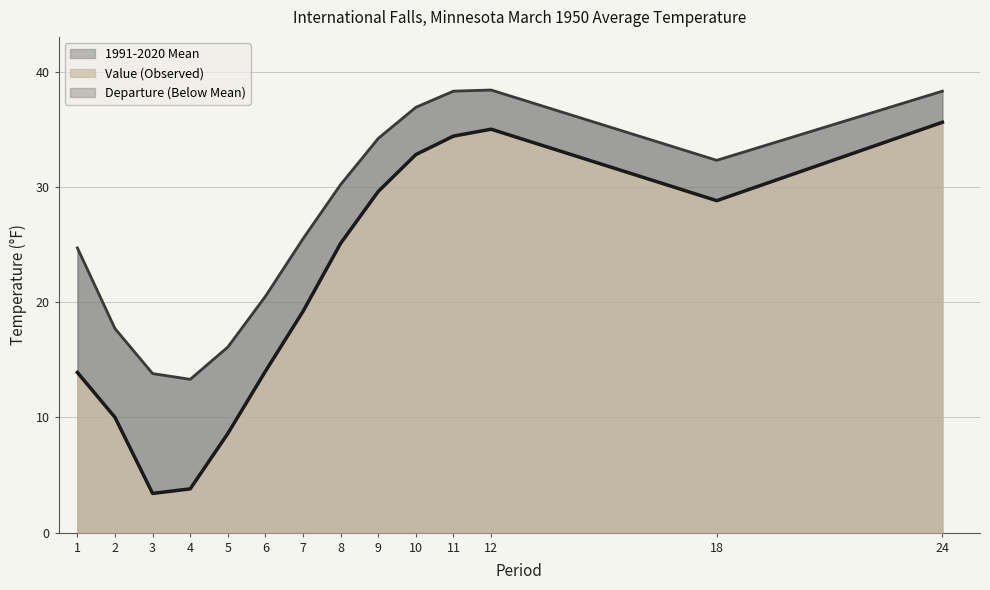

How many categories are shown in the chart?

14